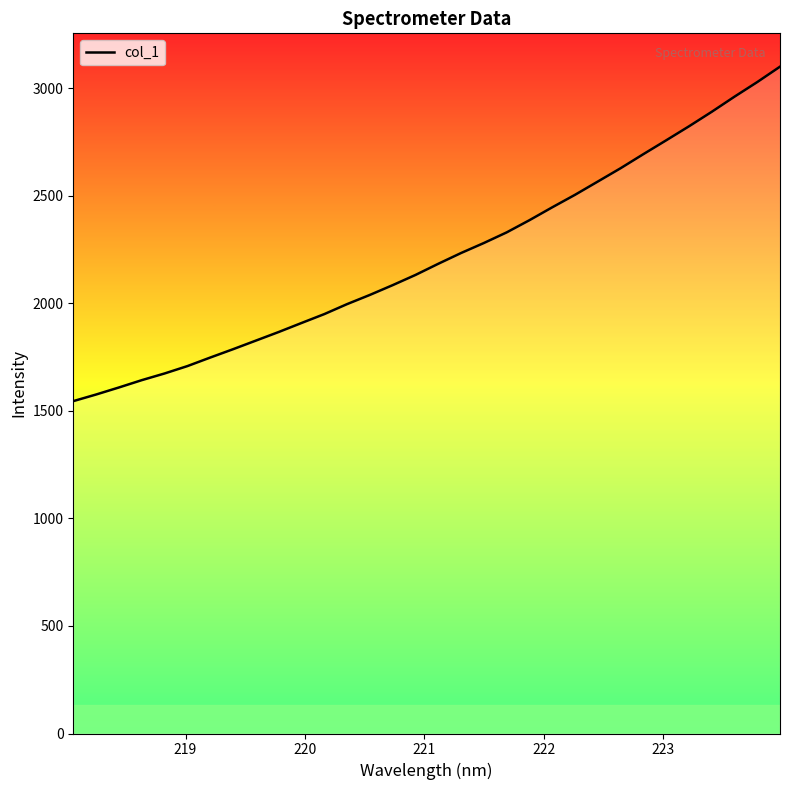

What is the greatest value displayed?

3099.8